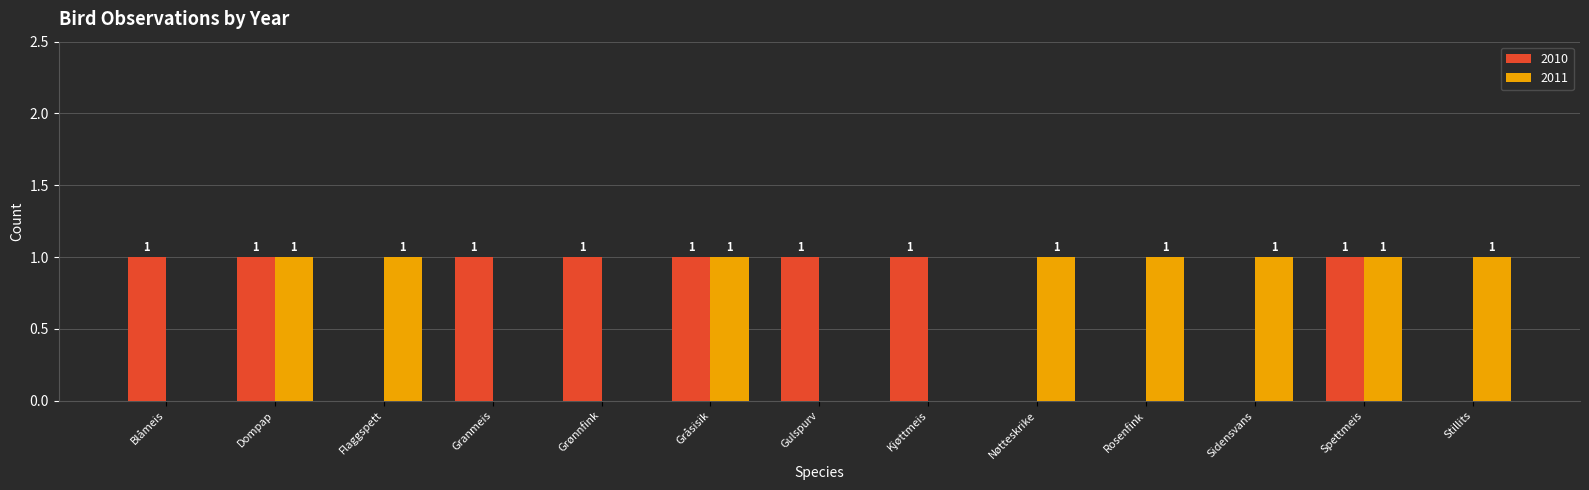

True or false: 2011 has a value of 2 at Dompap.

False